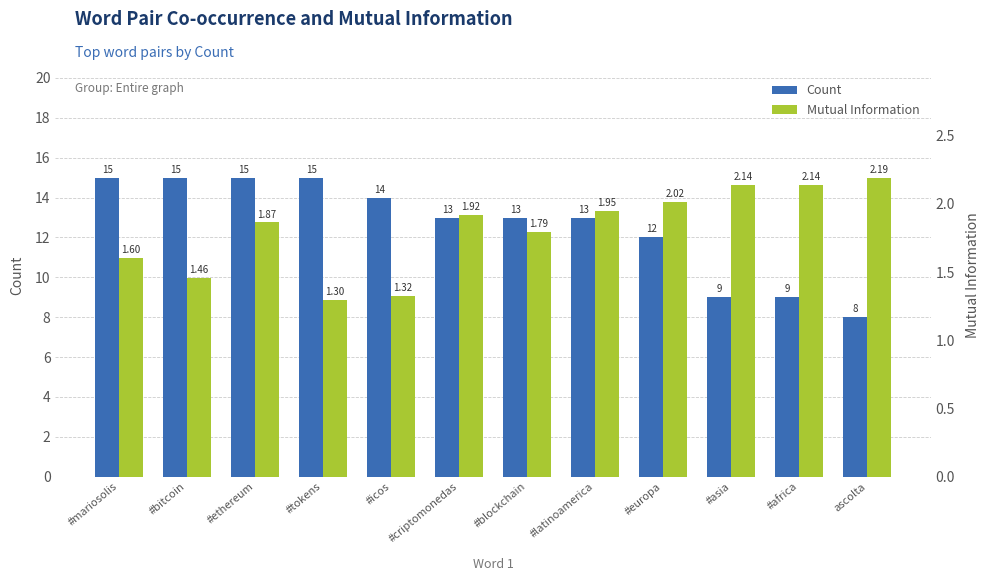

How many bars are there in total?

24